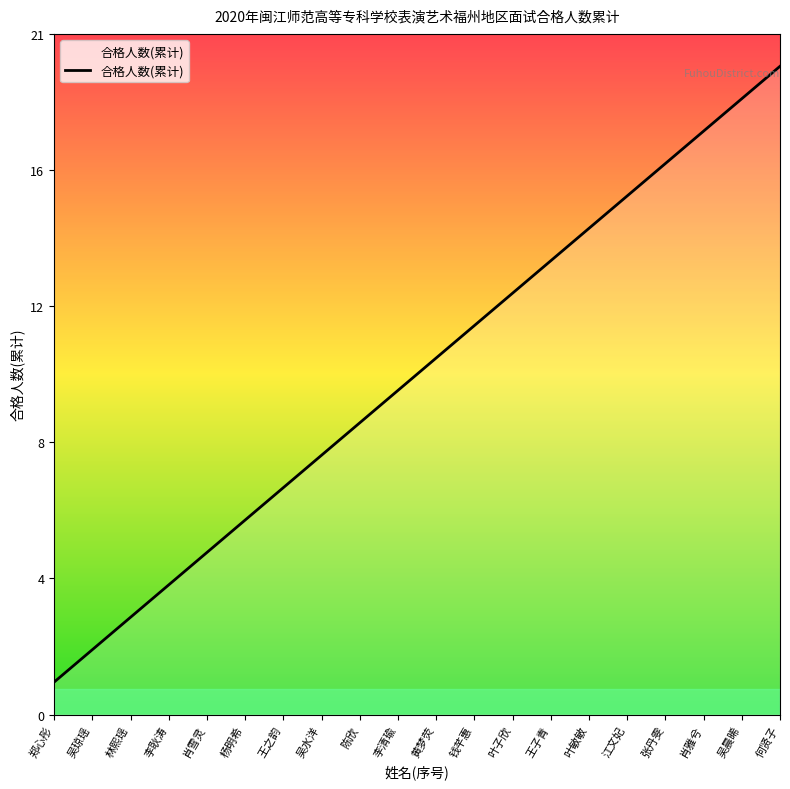

Which category has the highest value across all series?

何贤子